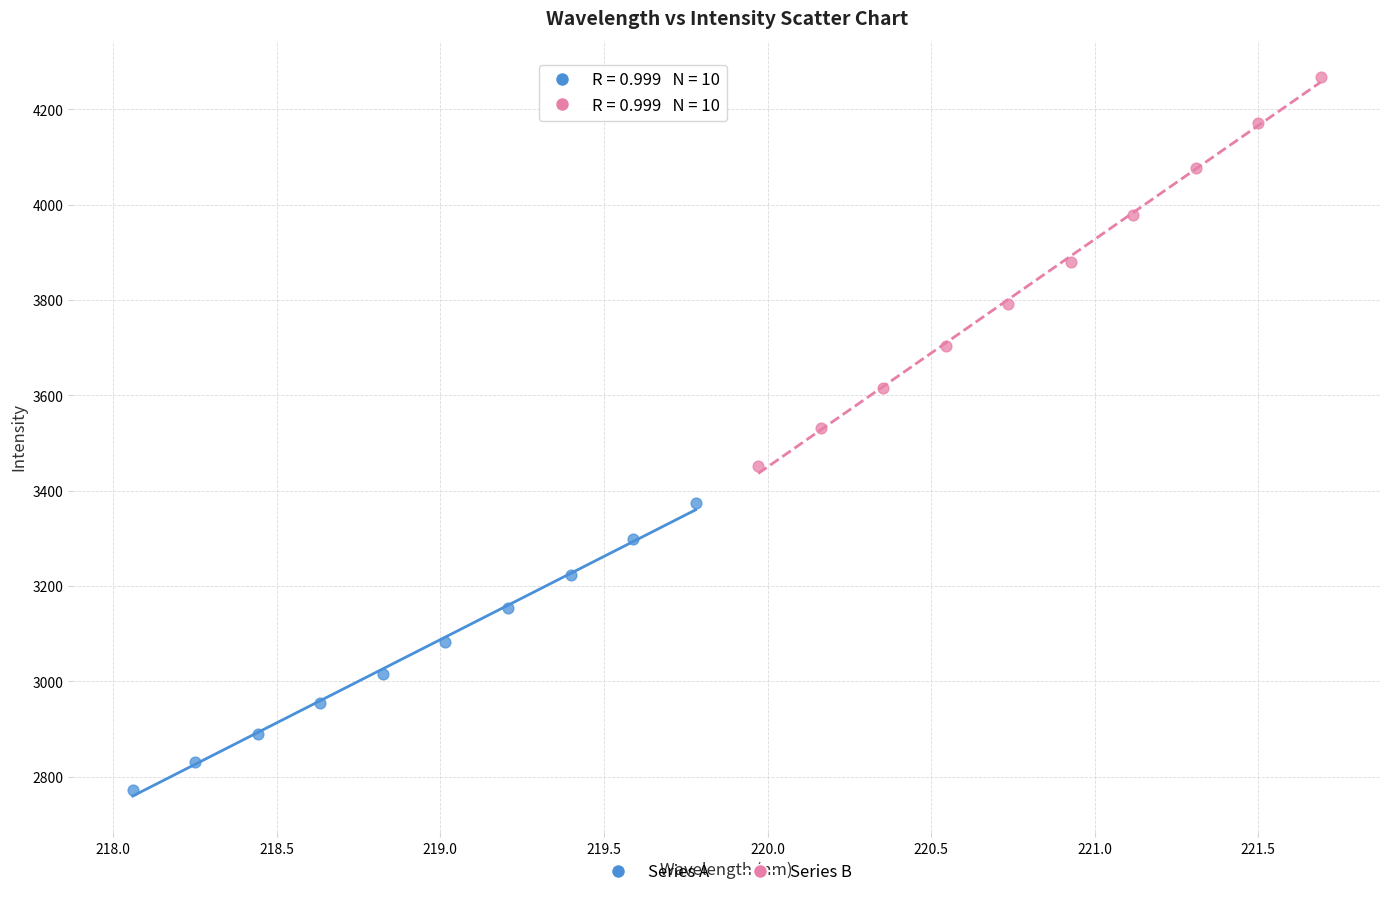

Which series has the widest spread of Y values?

Series B